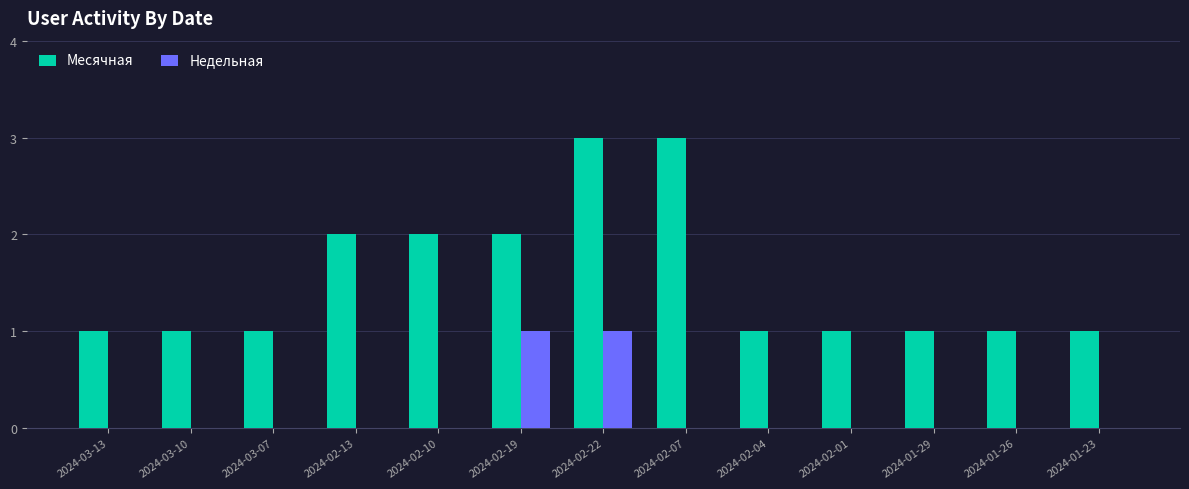

What is the greatest value displayed?

3